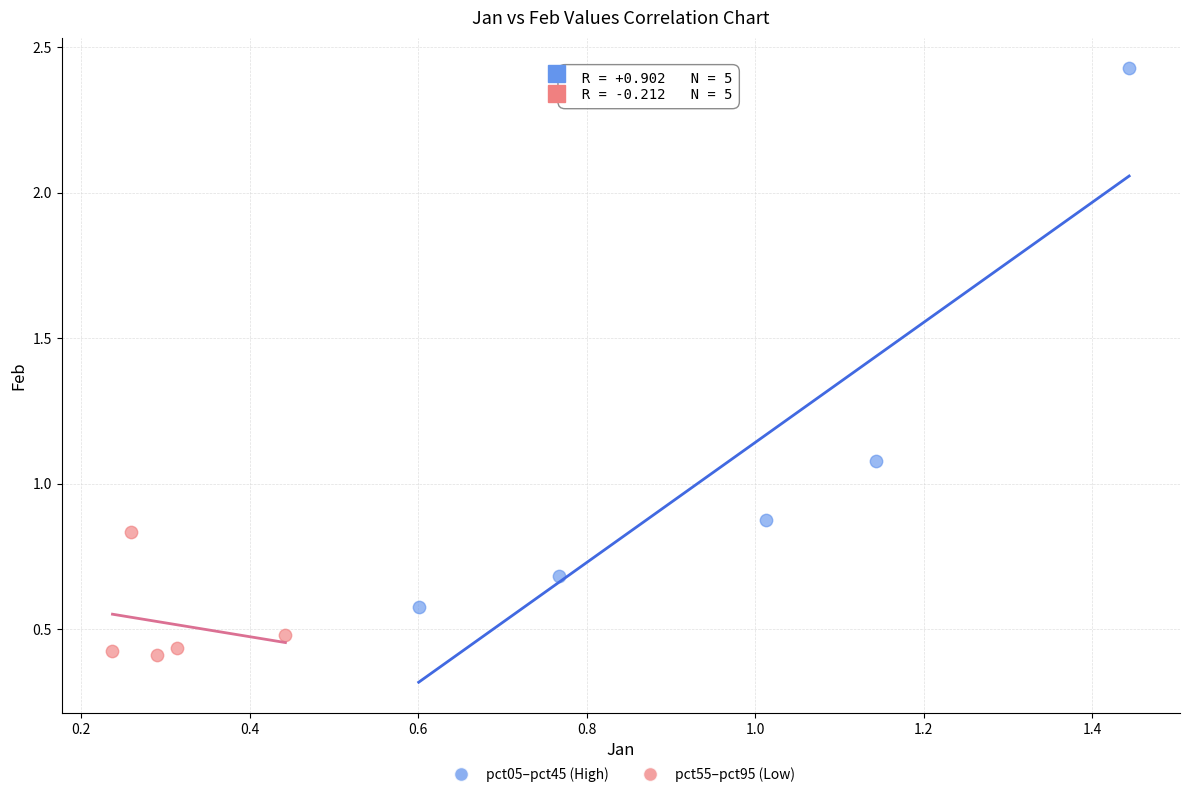

Which series reaches the minimum Y coordinate?

pct55–pct95 (Low)